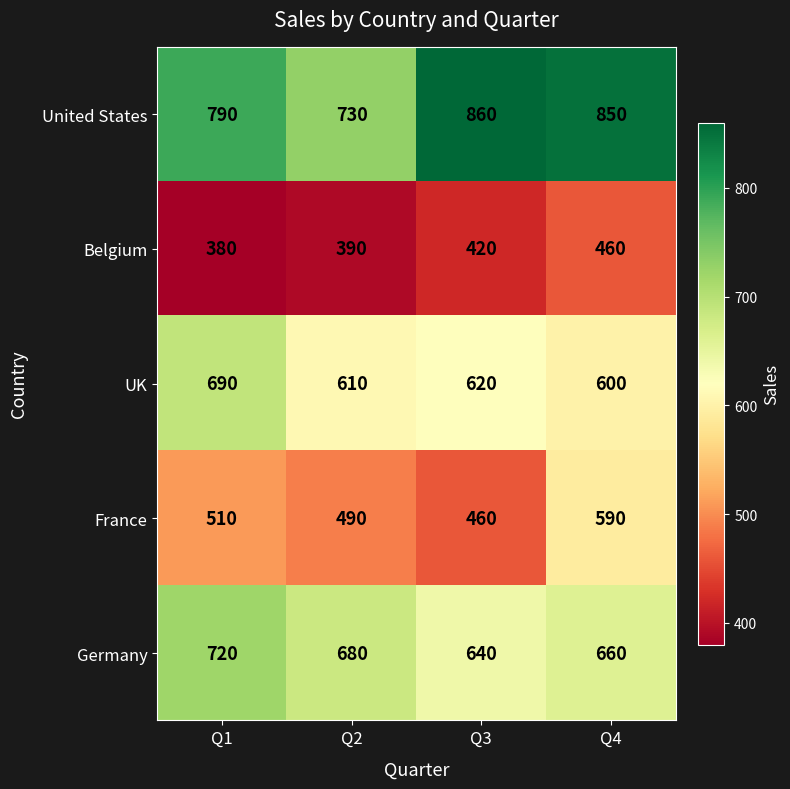

What is the total value across all series at Q4?

3160